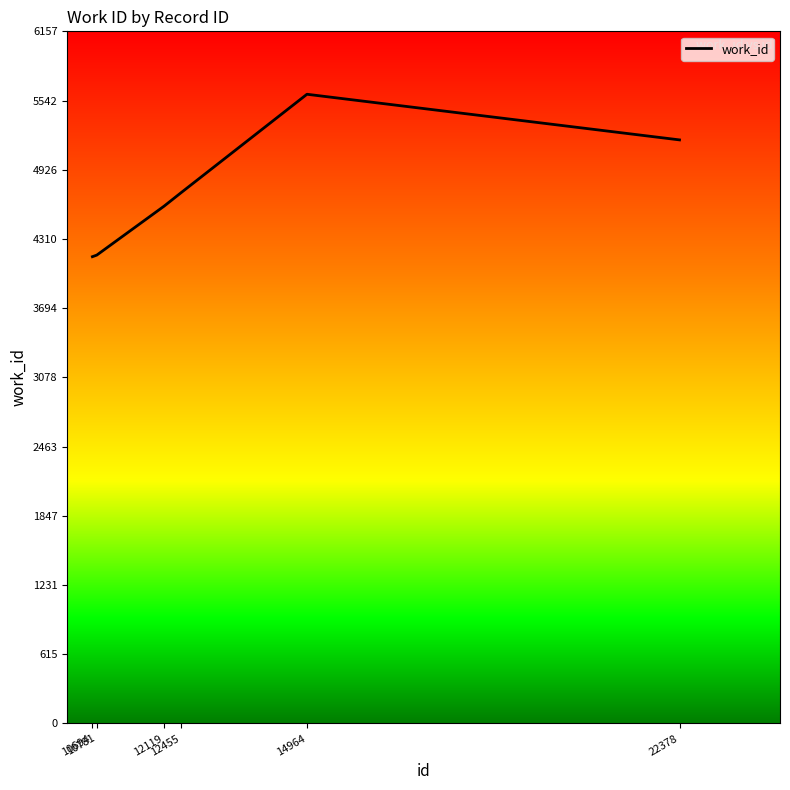

What is the minimum value shown in the chart?

4153